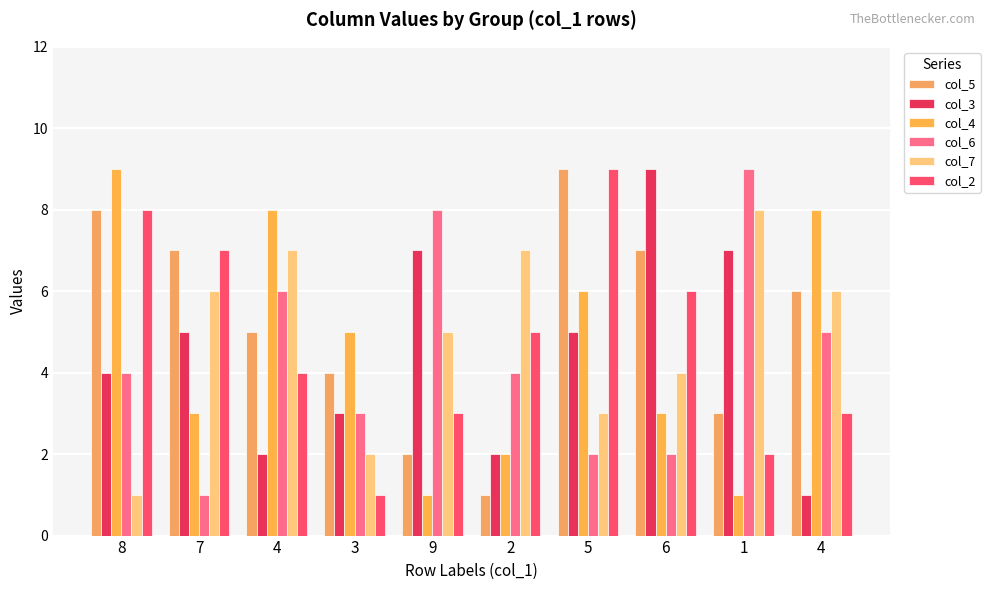

Which series has the widest spread of values?

col_5